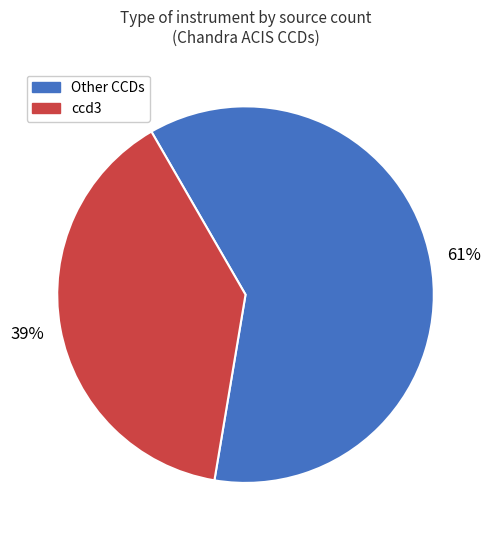

Which slice represents more than half of the pie?

Other CCDs